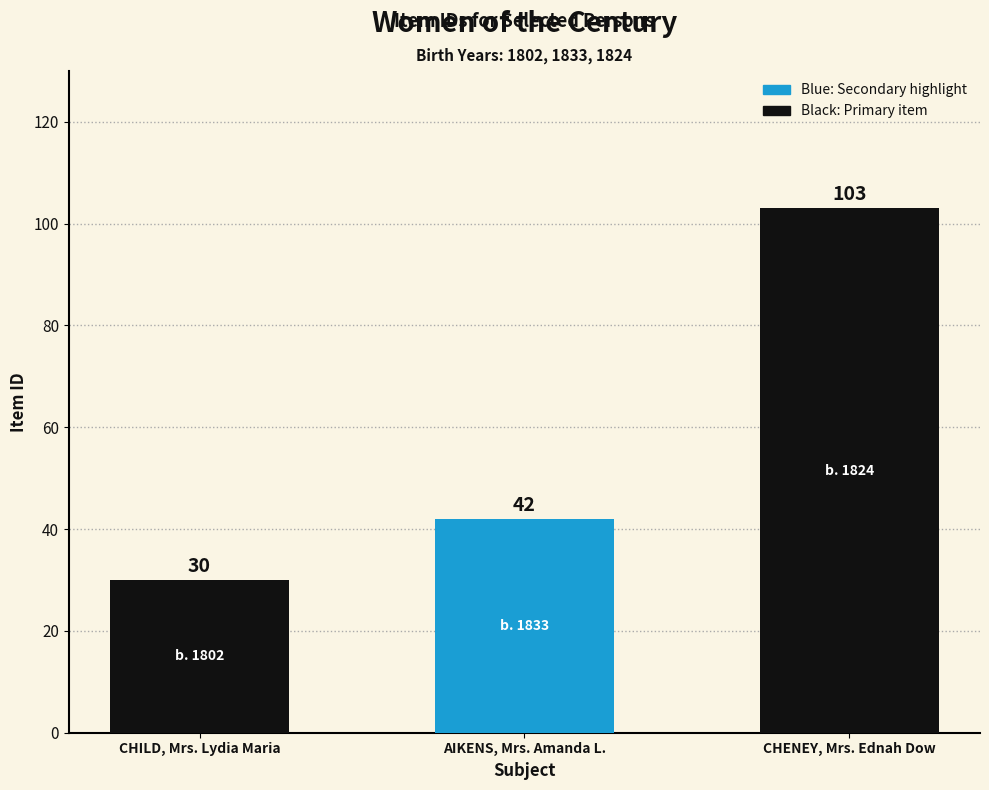

How many values are below 42?

1